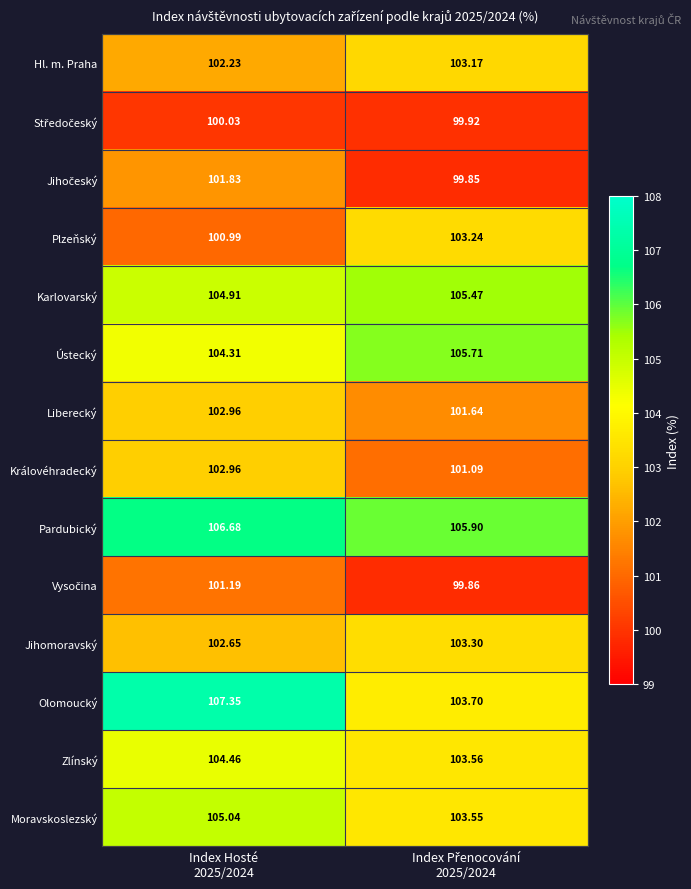

Which series has the widest spread of values?

Olomoucký